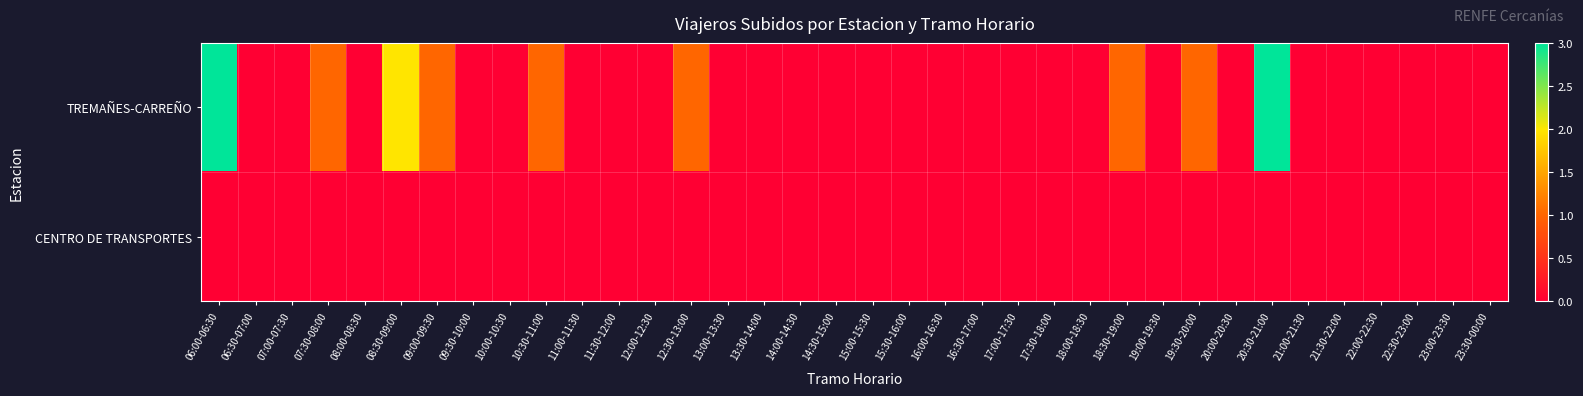

Which series changed the most between 06:00-06:30 and 18:00-18:30?

TREMAÑES-CARREÑO